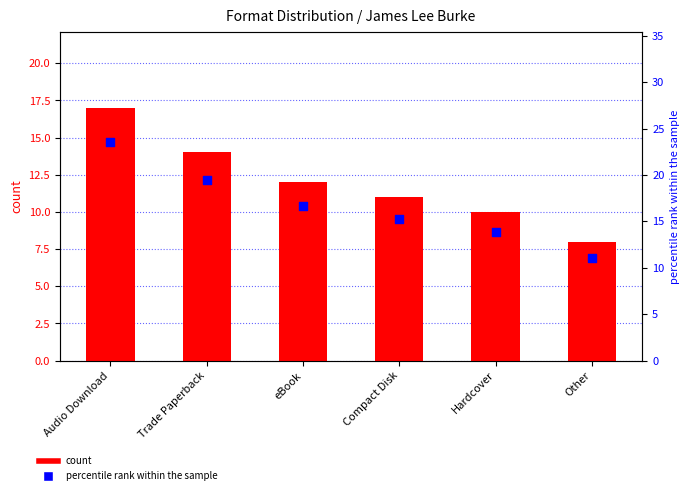

Is the value of count at Audio Download greater than the value of percentile rank within the sample at Audio Download?

No